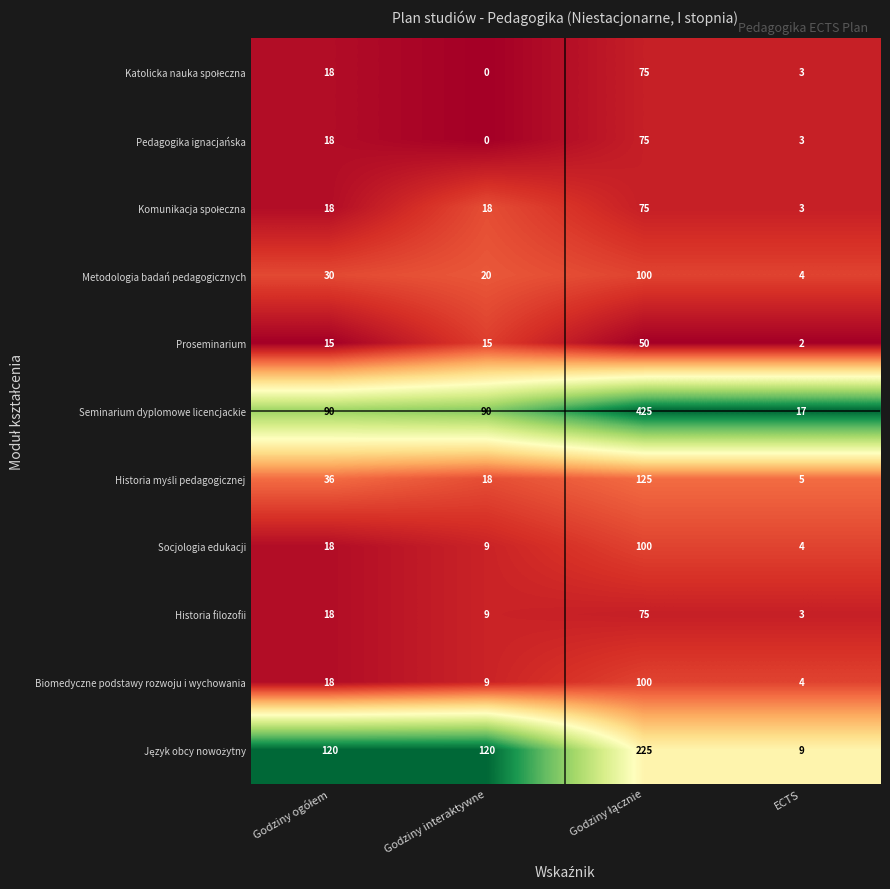

The value of Metodologia badań pedagogicznych at Godziny interaktywne is 10. True or false?

False